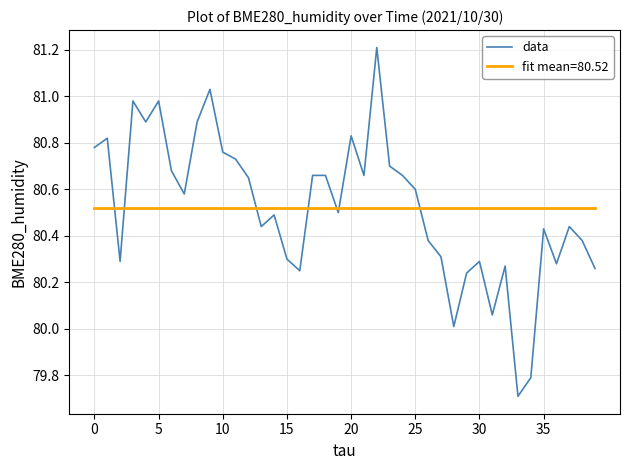

True or false: data and fit mean=80.52 intersect in this chart.

True